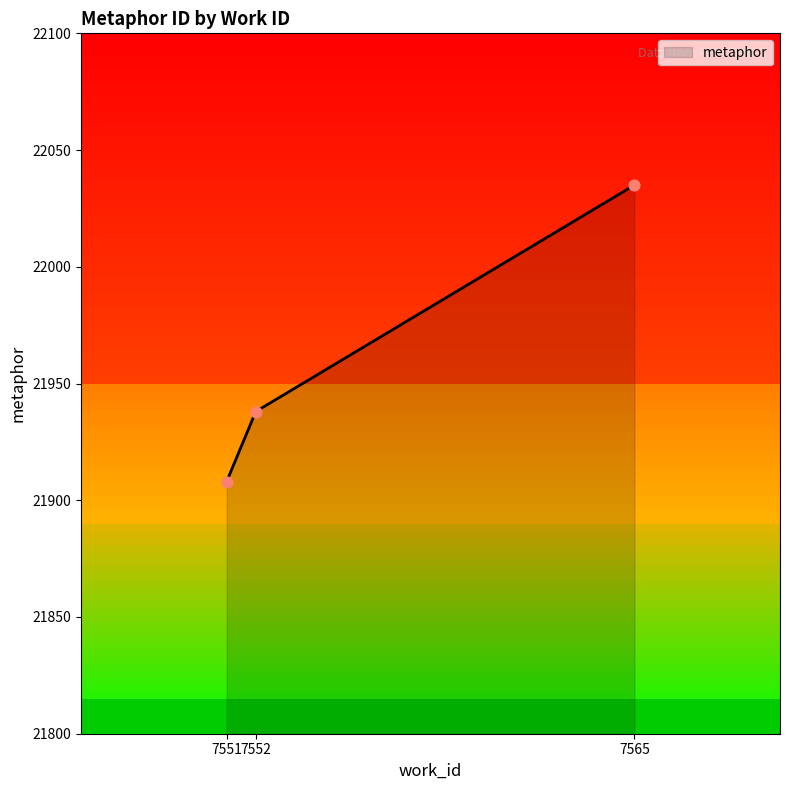

What is the ratio of the value at 7551 to the value at 7552?

1.0